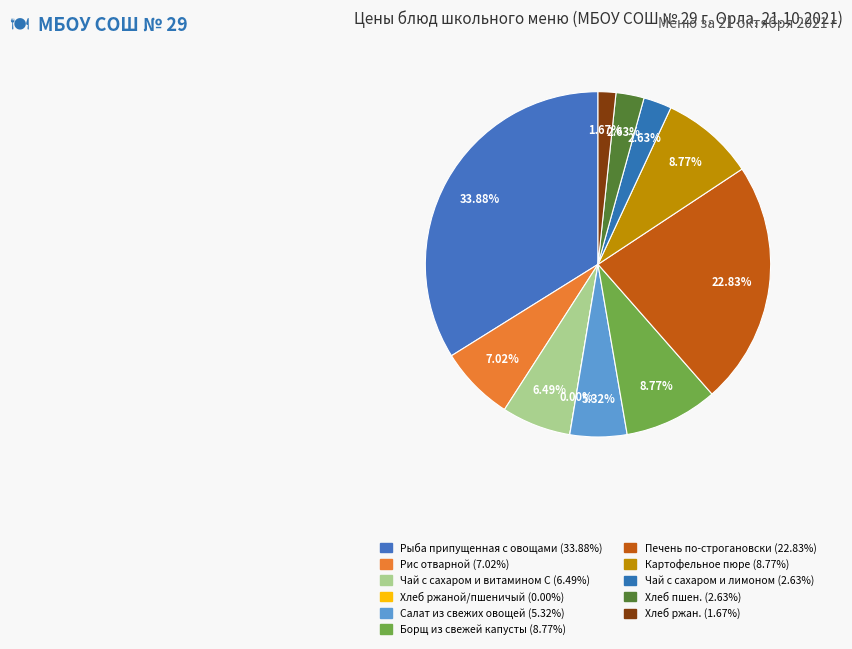

How many slices are in this pie chart?

11